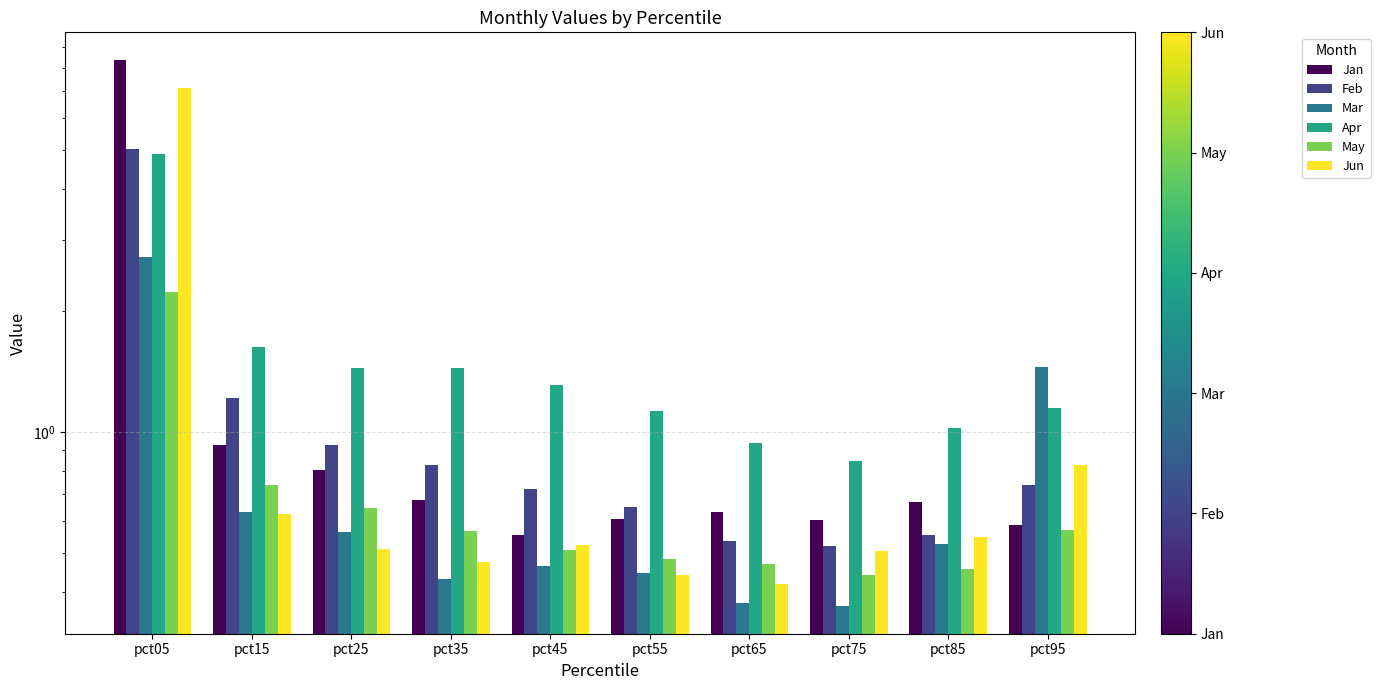

True or false: Mar has a value of 0.5 at pct45.

True